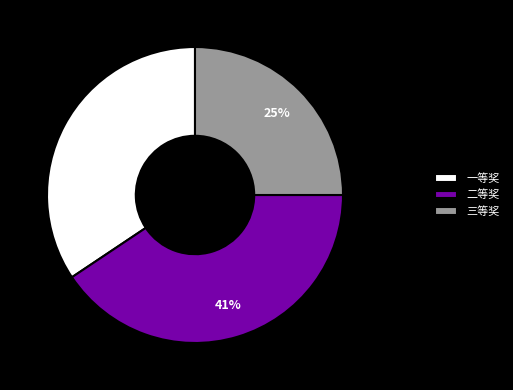

What percentage is the 二等奖 slice, to the nearest percent?

41%